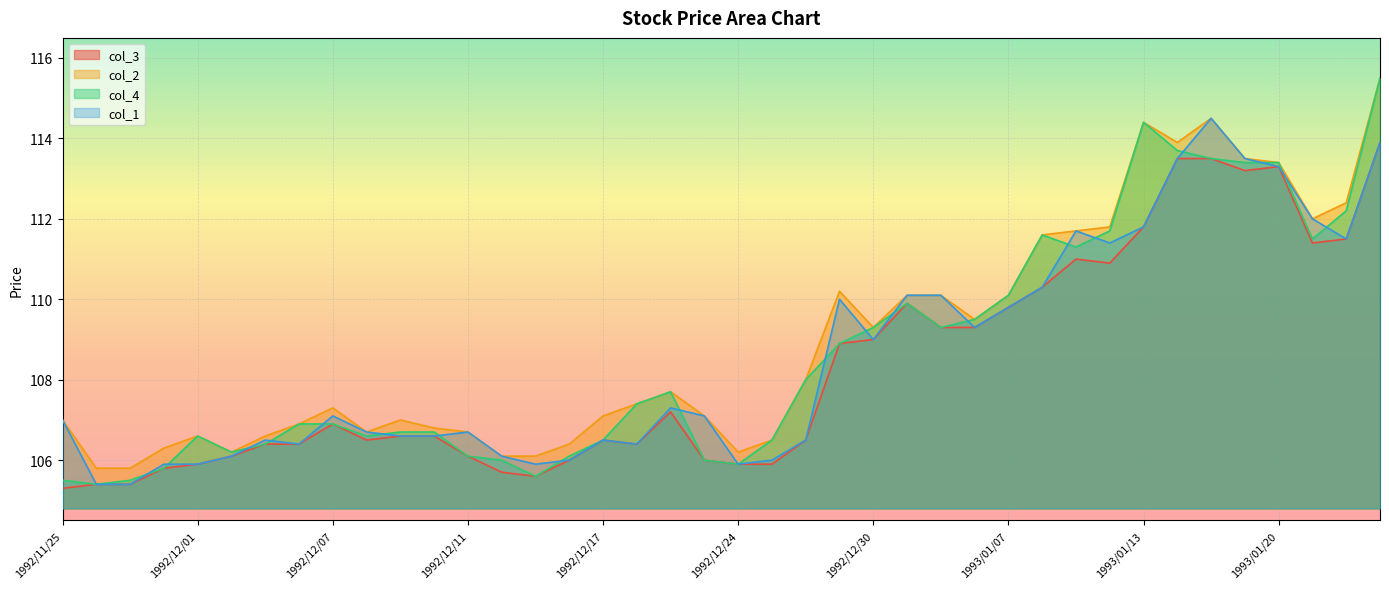

True or false: col_4 has more than 0 points higher than both neighbors.

True